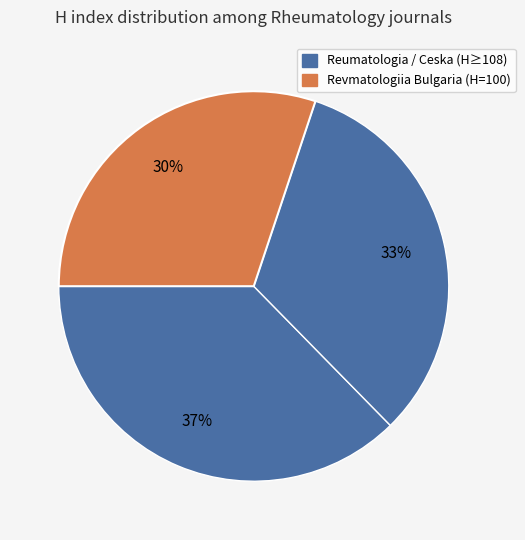

How many slices are in this pie chart?

3